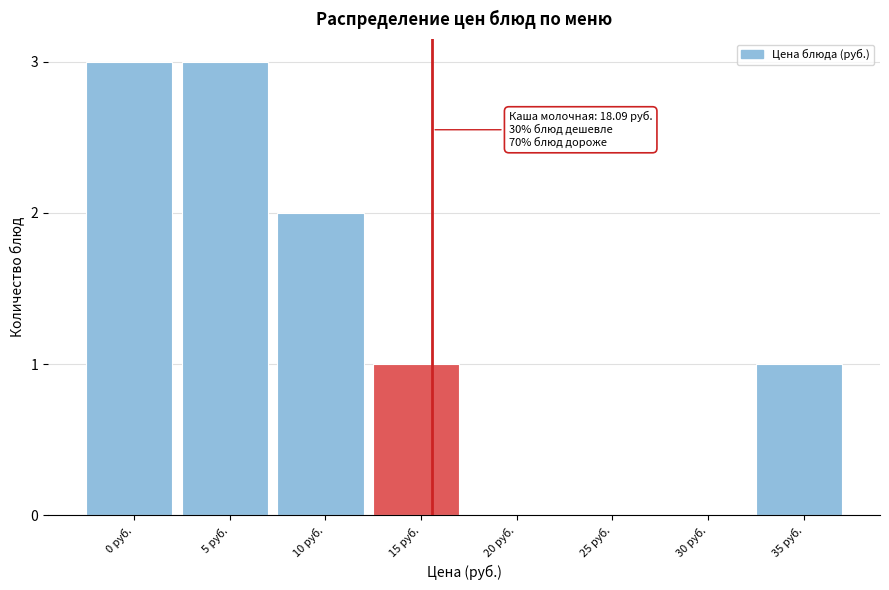

Reading left to right, transcribe all the data shown in this chart.

0 руб.=3	5 руб.=3	10 руб.=2	15 руб.=1	20 руб.=0	25 руб.=0	30 руб.=0	35 руб.=1